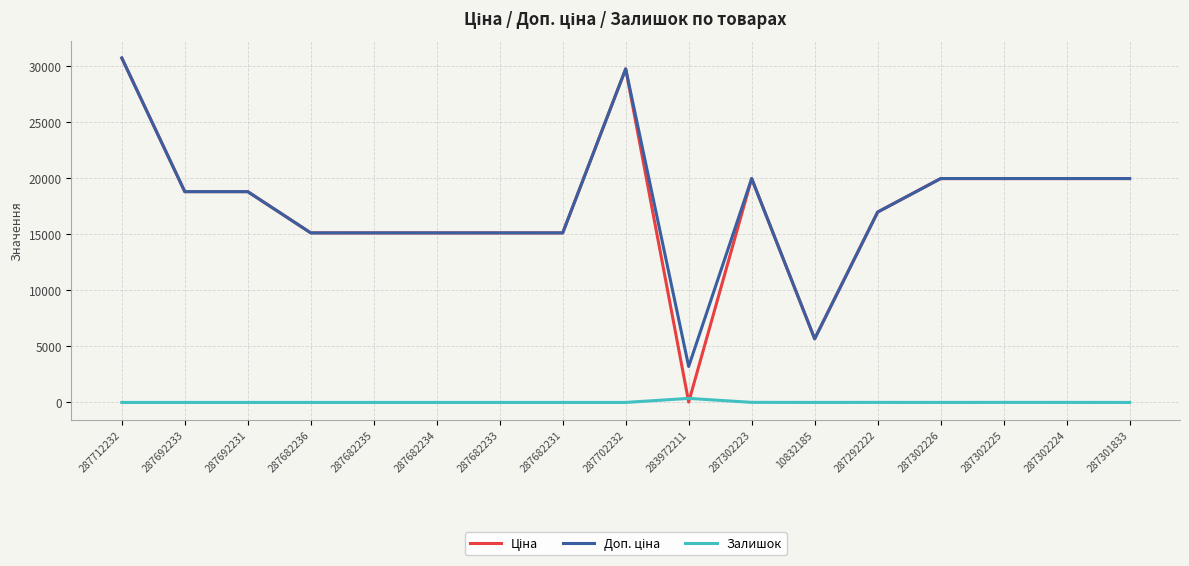

Which label corresponds to the largest value in the chart?

287712232